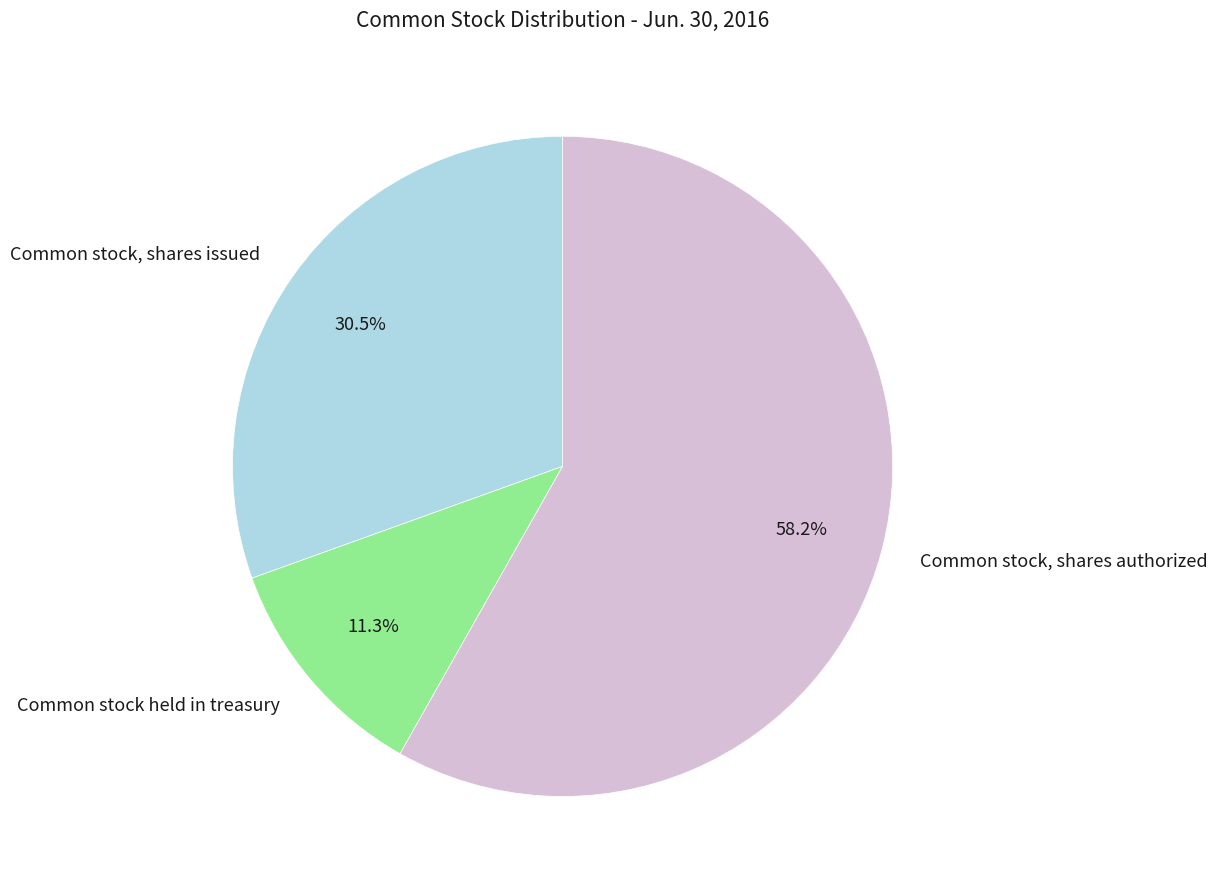

To the nearest percent, what is the difference between the Common stock, shares issued and Common stock, shares authorized slice percentages?

28%